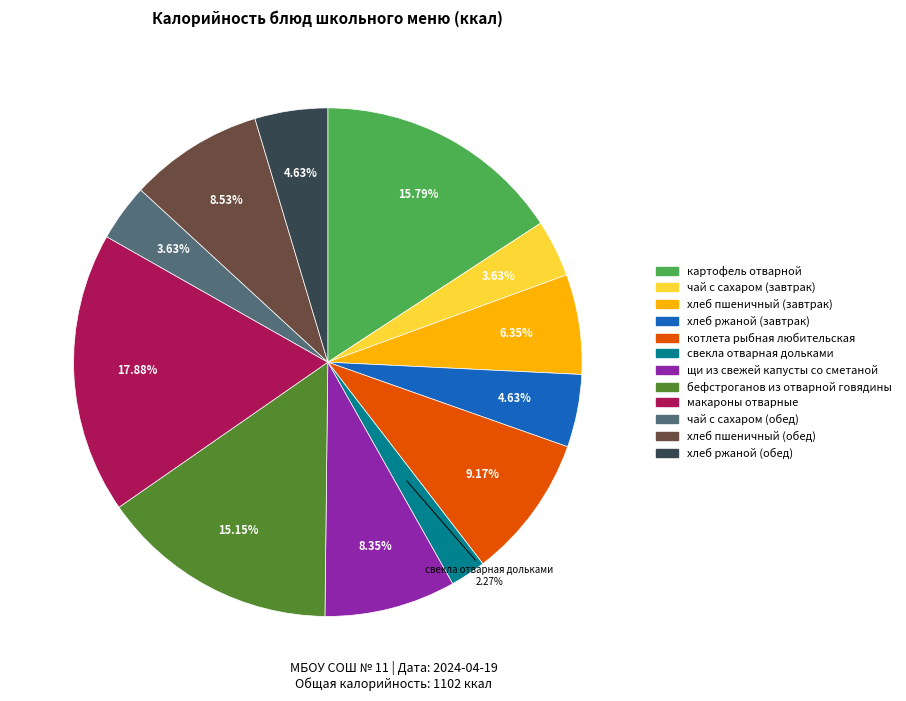

Is it true that чай с сахаром (завтрак) is 4% of the pie?

True